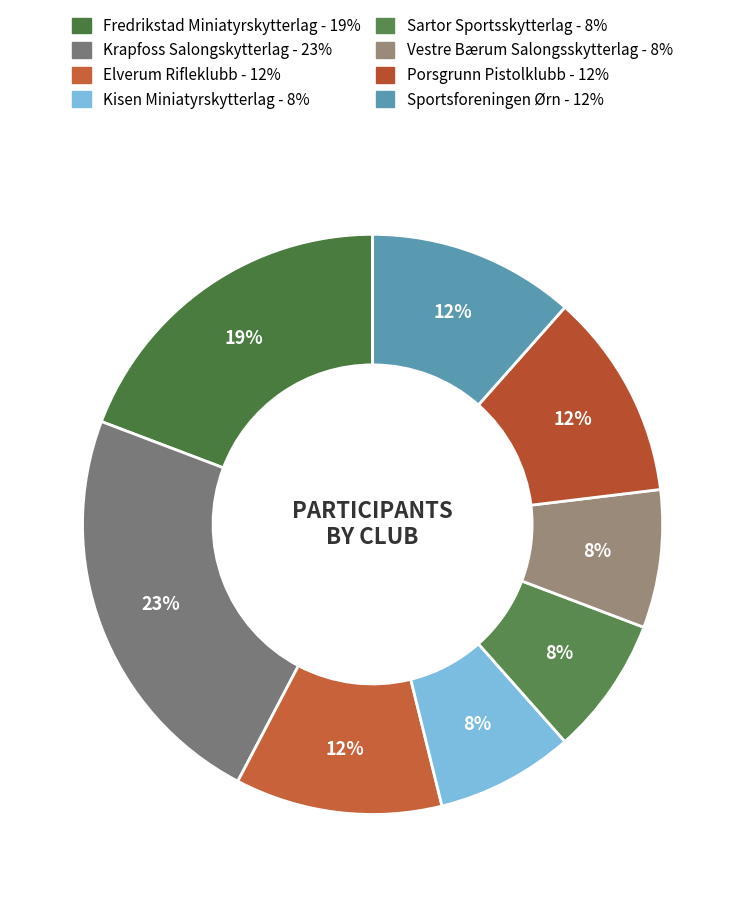

Rank the categories by value from lowest to highest.

Kisen Miniatyrskytterlag, Sartor Sportsskytterlag, Vestre Bærum Salongsskytterlag, Elverum Rifleklubb, Porsgrunn Pistolklubb, Sportsforeningen Ørn, Fredrikstad Miniatyrskytterlag, Krapfoss Salongskytterlag